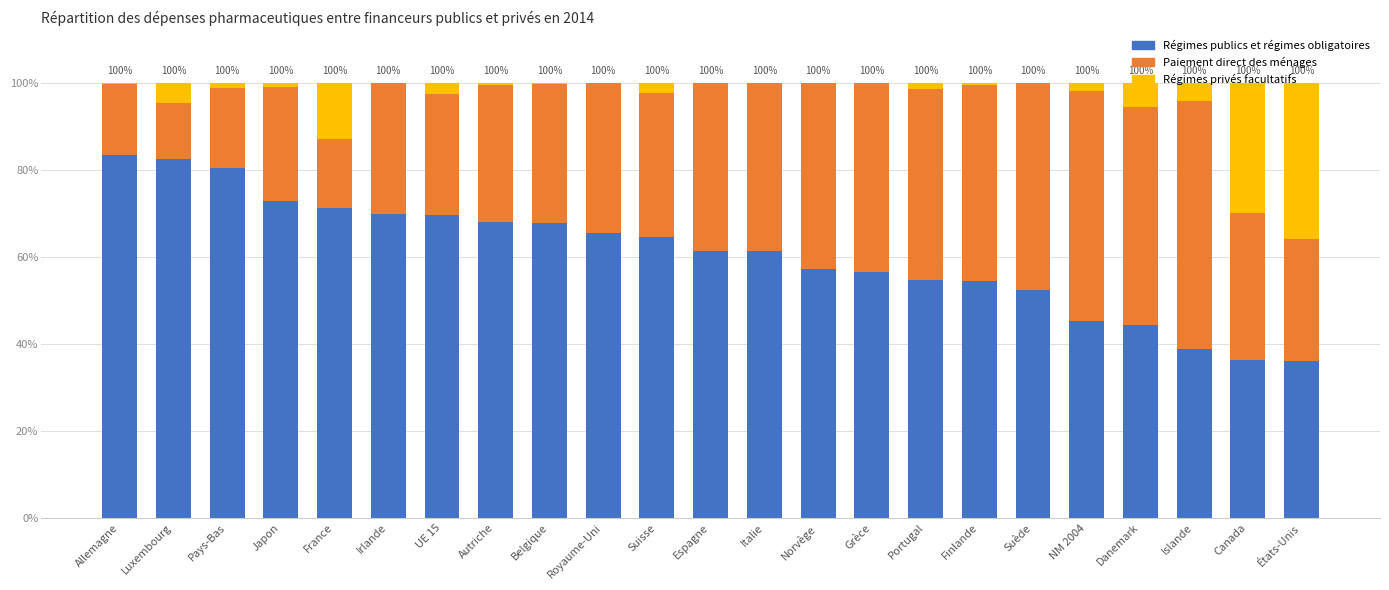

What is the total value across all series at France?

100.0